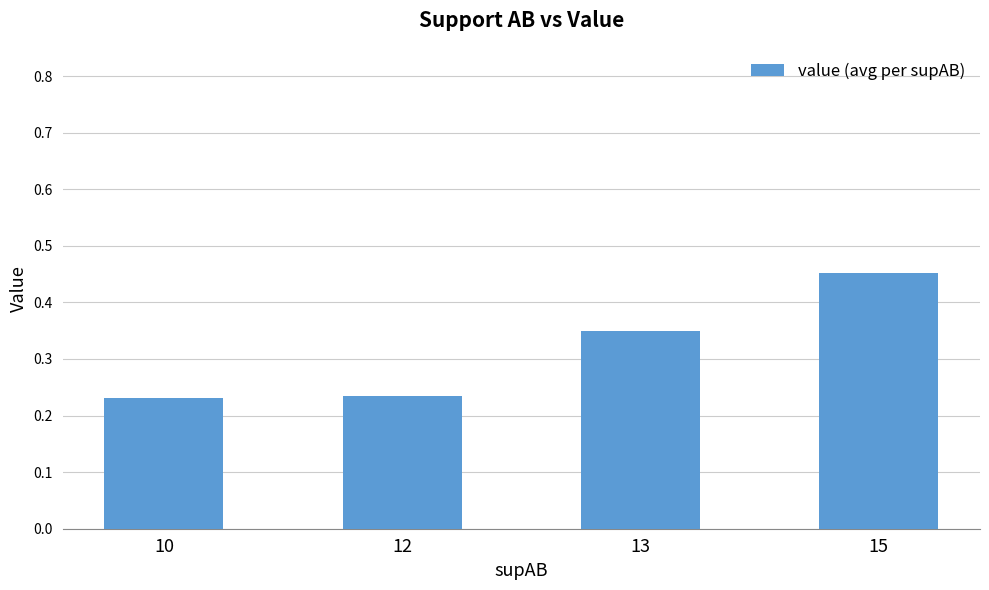

How many series are shown in this chart?

1